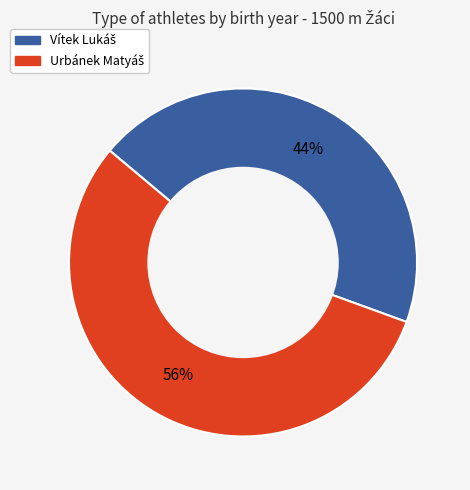

How many slices are in this pie chart?

2